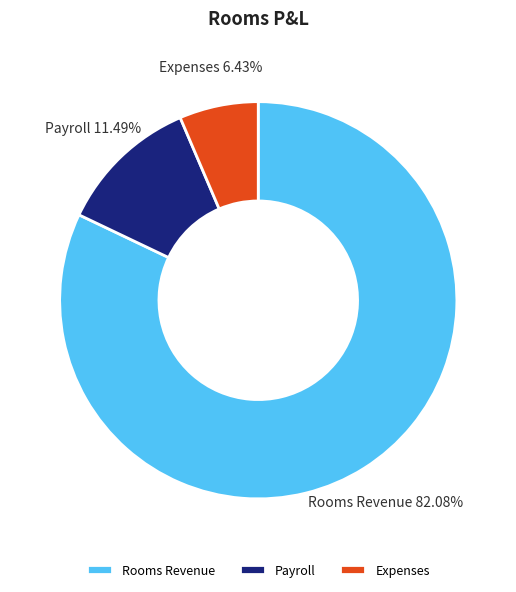

Which slice represents more than half of the pie?

Rooms Revenue